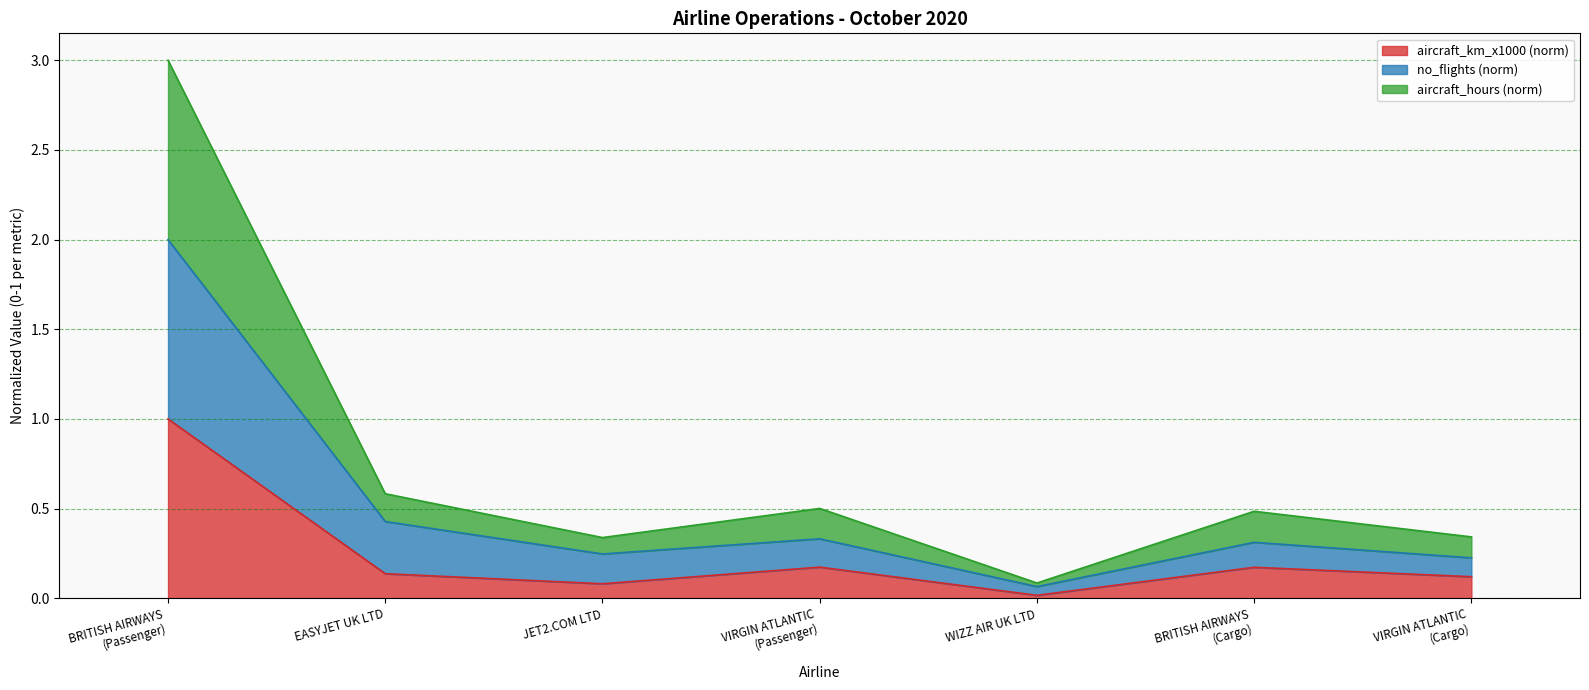

At which label does aircraft_km_x1000 (norm) reach its minimum?

WIZZ AIR UK LTD